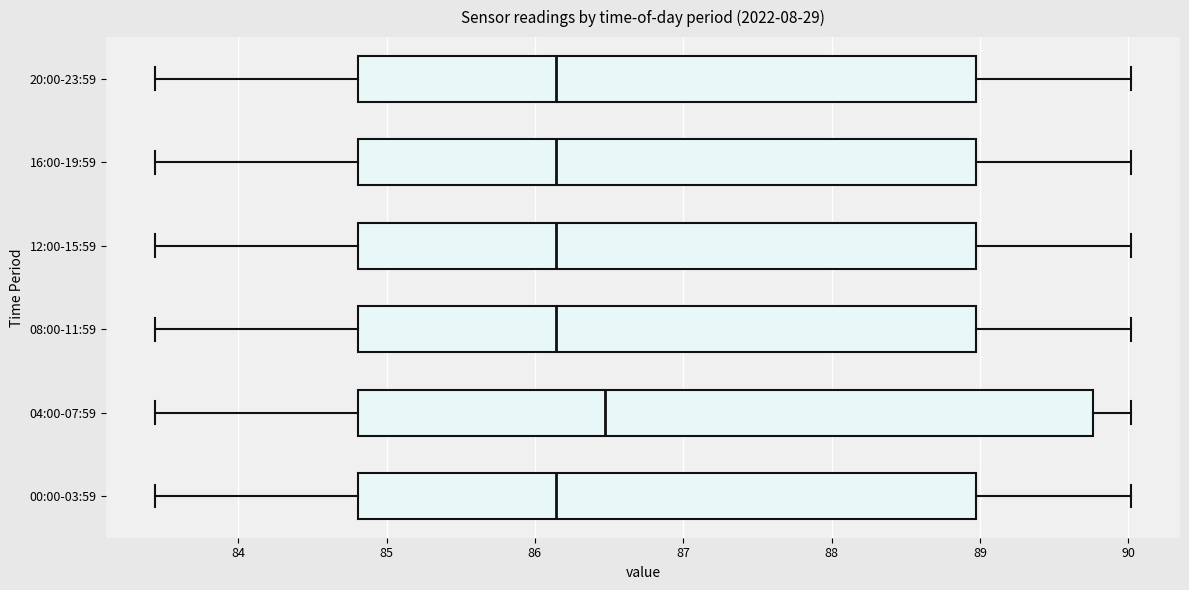

Reading bottom to top, read every box against the x-axis: the position of its median line, the range the box covers, and the ends of its whiskers. The values are not printed on the chart, so give them approximately, as read against the axis.

00:00-03:59: median 86.1, box 84.8 to 89.0, whiskers 83.4 to 90.0
04:00-07:59: median 86.5, box 84.8 to 89.8, whiskers 83.4 to 90.0
08:00-11:59: median 86.1, box 84.8 to 89.0, whiskers 83.4 to 90.0
12:00-15:59: median 86.1, box 84.8 to 89.0, whiskers 83.4 to 90.0
16:00-19:59: median 86.1, box 84.8 to 89.0, whiskers 83.4 to 90.0
20:00-23:59: median 86.1, box 84.8 to 89.0, whiskers 83.4 to 90.0